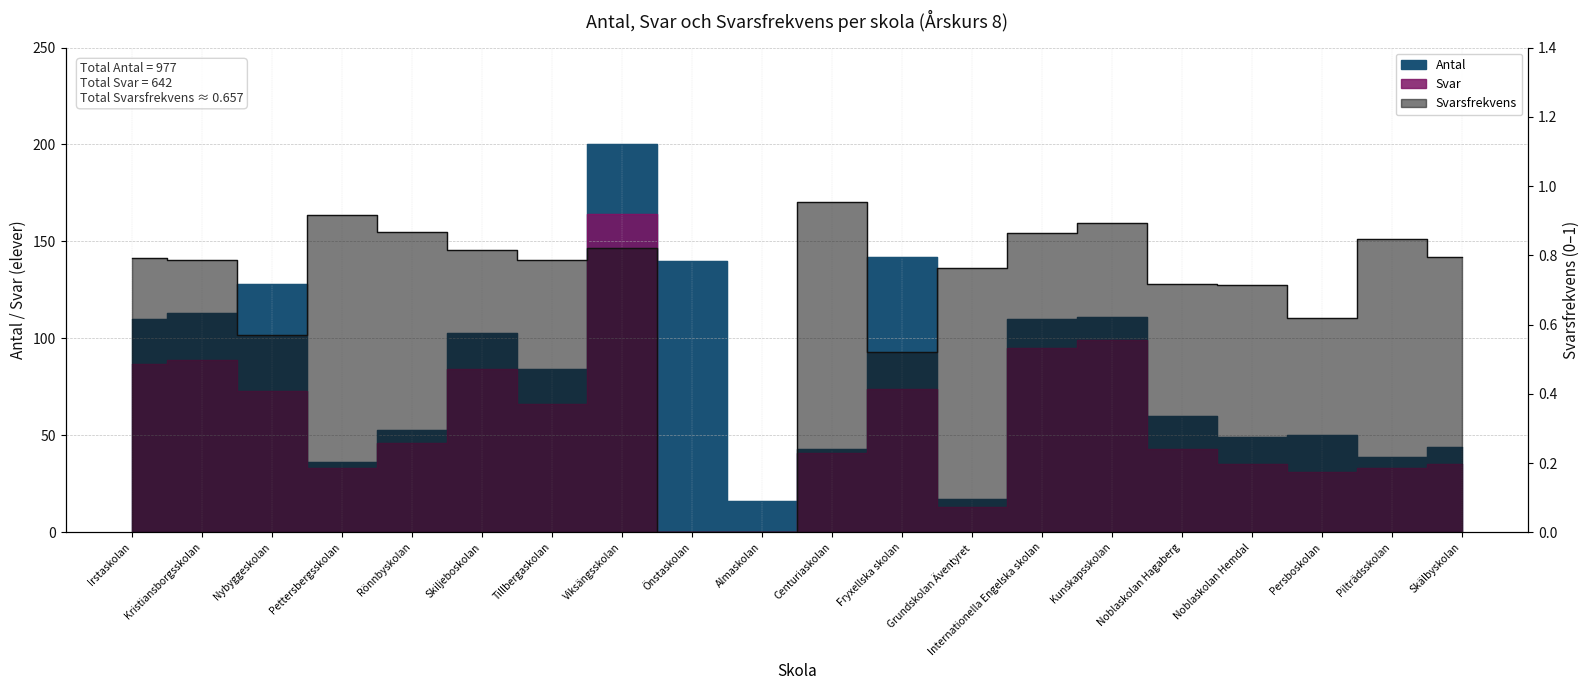

True or false: Svarsfrekvens and Antal intersect in this chart.

False